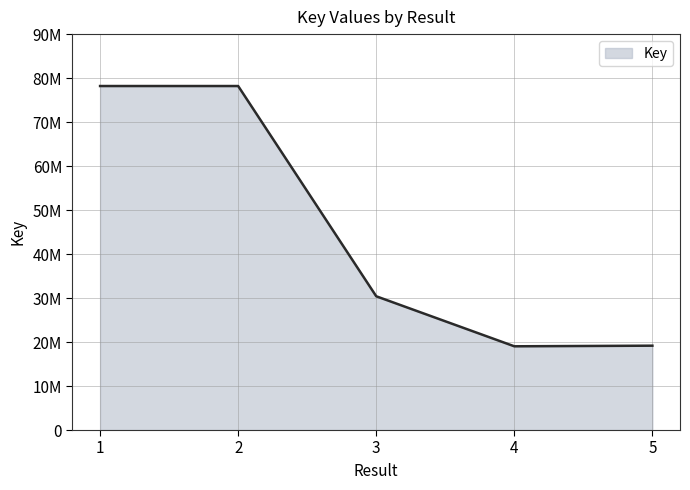

Does the chart have visible grid lines?

Yes